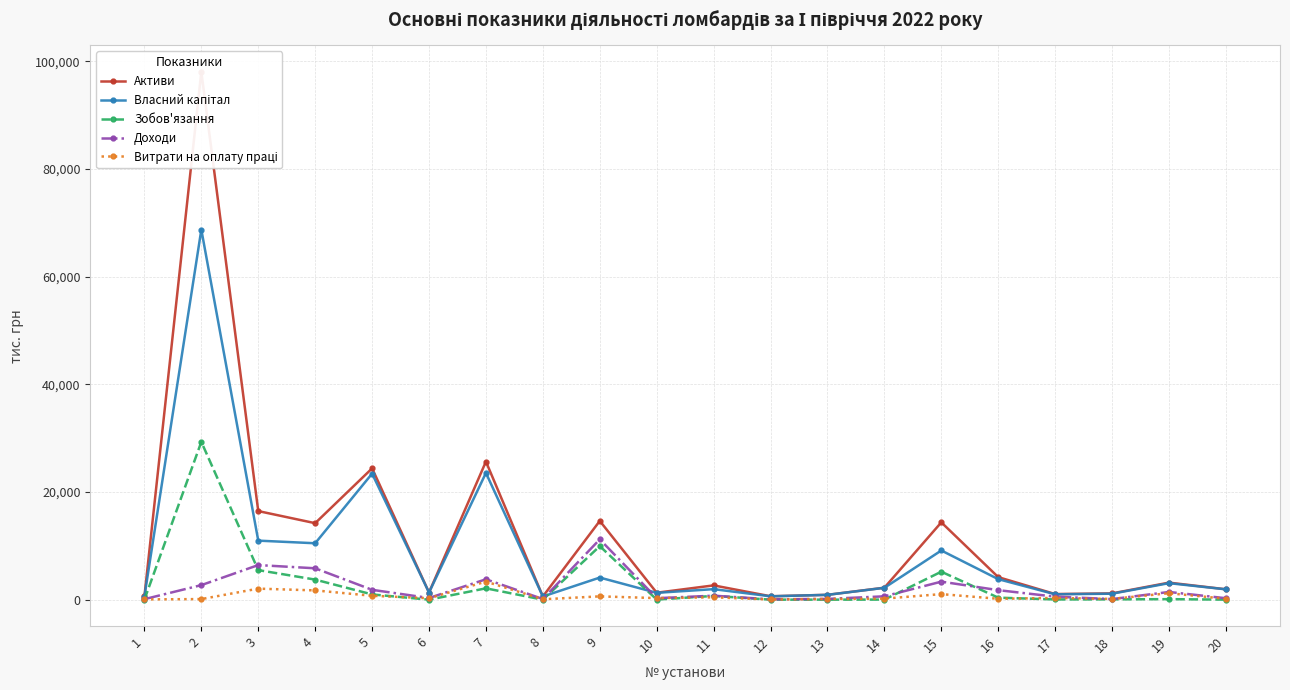

Which series has the widest spread of values?

Активи